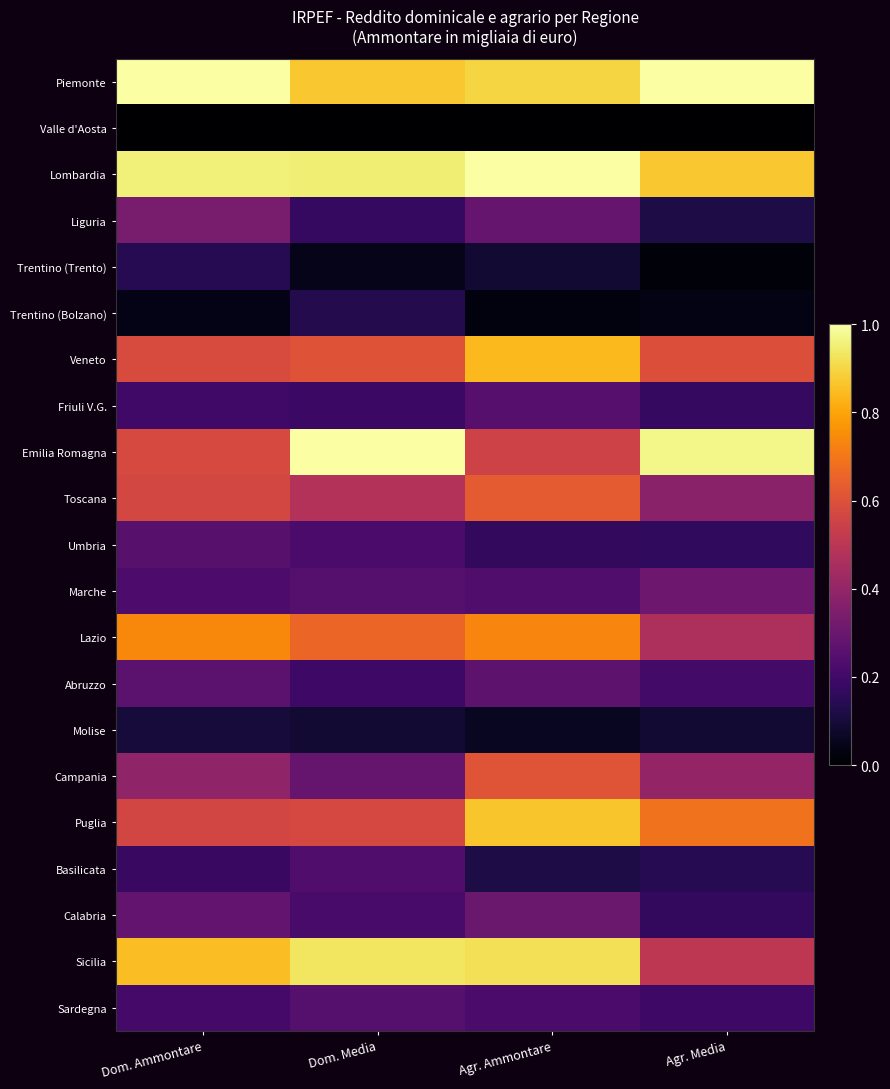

At how many categories does at least one series exceed 0?

4